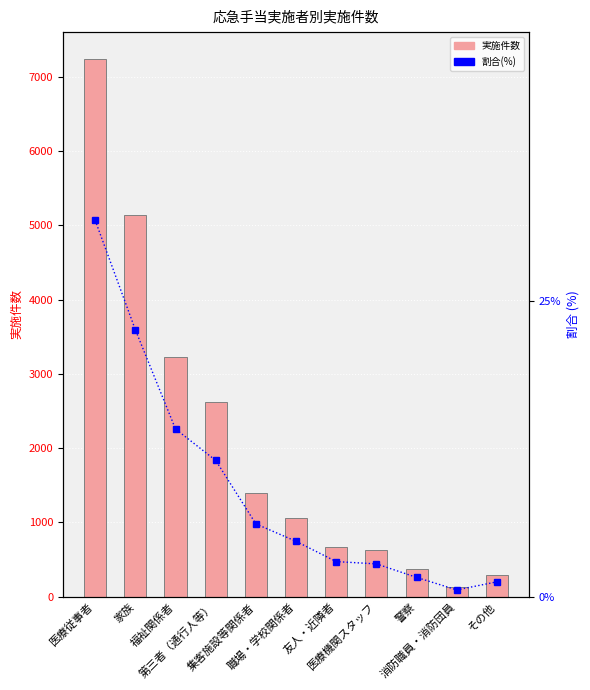

Which series has the largest total across all categories?

実施件数